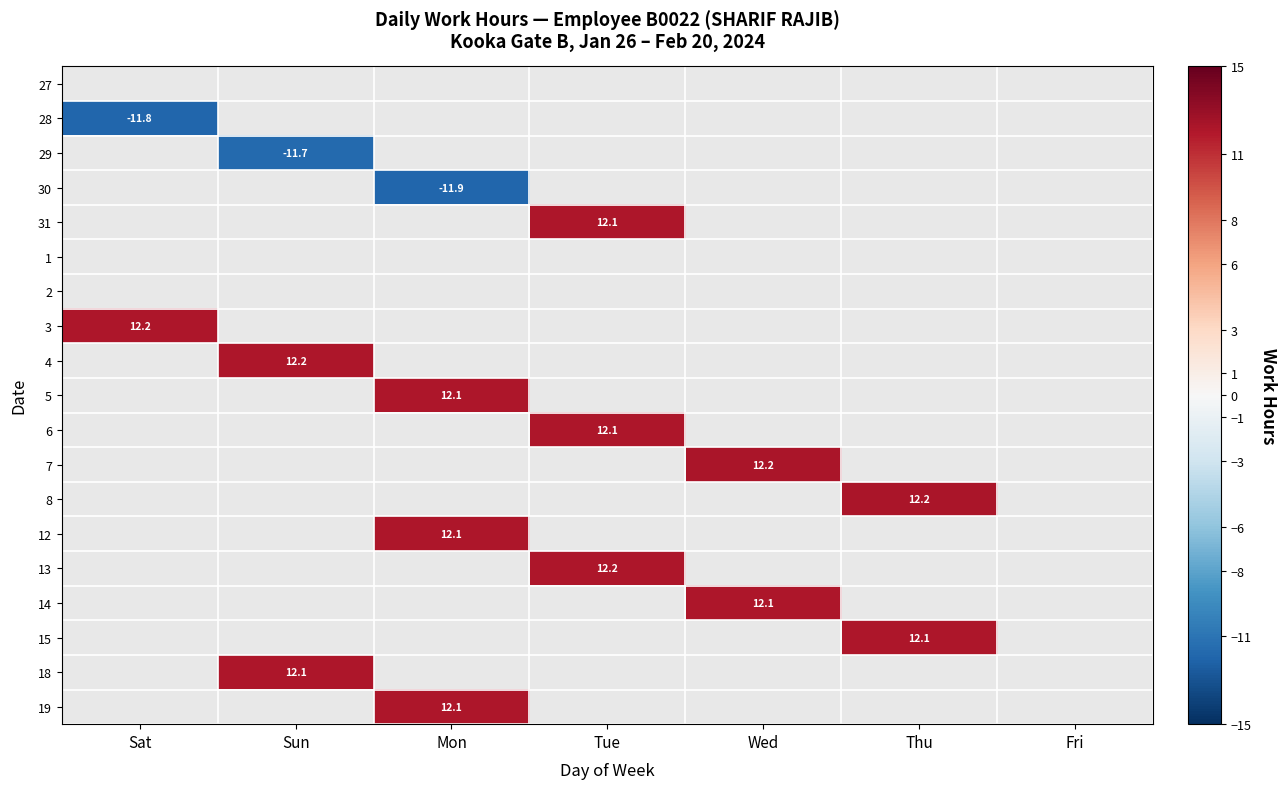

Is the value of 28 at Sat greater than the value of 3 at Sat?

No